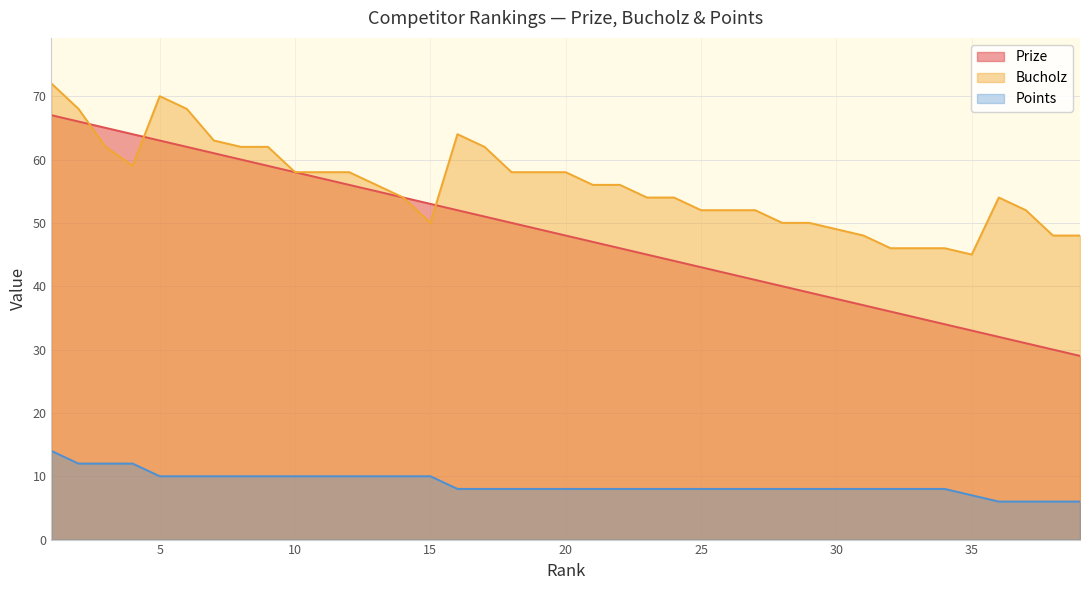

Reading left to right, what are all the values shown in this chart?

Prize: 1=67	2=66	3=65	4=64	5=63	6=62	7=61	8=60	9=59	10=58	11=57	12=56	13=55	14=54	15=53	16=52	17=51	18=50	19=49	20=48	21=47	22=46	23=45	24=44	25=43	26=42	27=41	28=40	29=39	30=38	31=37	32=36	33=35	34=34	35=33	36=32	37=31	38=30	39=29
Bucholz: 1=72	2=68	3=62	4=59	5=70	6=68	7=63	8=62	9=62	10=58	11=58	12=58	13=56	14=54	15=50	16=64	17=62	18=58	19=58	20=58	21=56	22=56	23=54	24=54	25=52	26=52	27=52	28=50	29=50	30=49	31=48	32=46	33=46	34=46	35=45	36=54	37=52	38=48	39=48
Points: 1=14	2=12	3=12	4=12	5=10	6=10	7=10	8=10	9=10	10=10	11=10	12=10	13=10	14=10	15=10	16=8	17=8	18=8	19=8	20=8	21=8	22=8	23=8	24=8	25=8	26=8	27=8	28=8	29=8	30=8	31=8	32=8	33=8	34=8	35=7	36=6	37=6	38=6	39=6